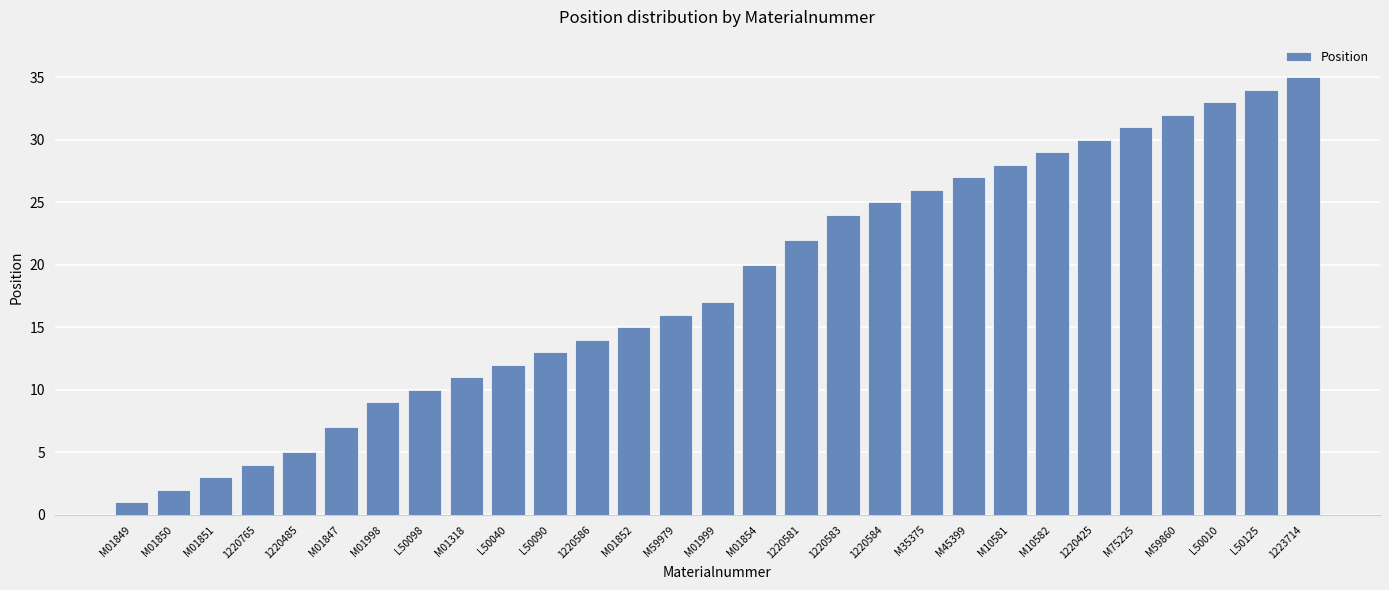

Reading left to right, transcribe all the data shown in this chart.

1	2	3	4	5	7	9	10	11	12	13	14	15	16	17	20	22	24	25	26	27	28	29	30	31	32	33	34	35